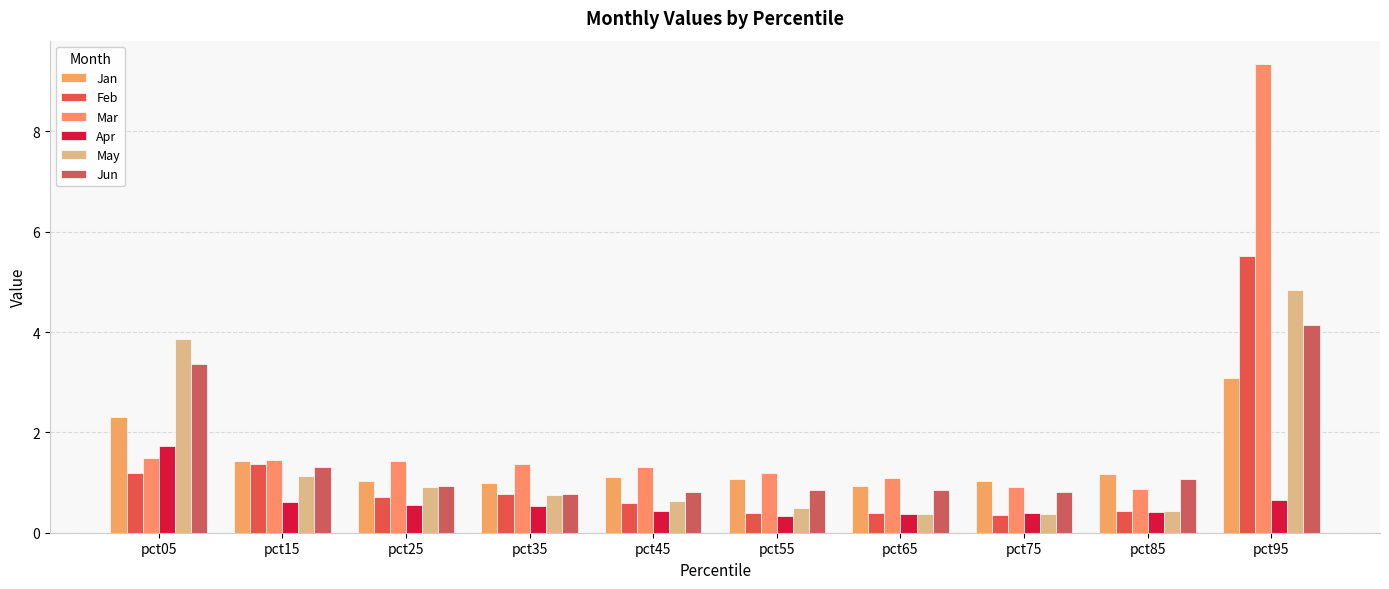

List the series in order of their peak value, highest first.

Mar, Feb, May, Jun, Jan, Apr